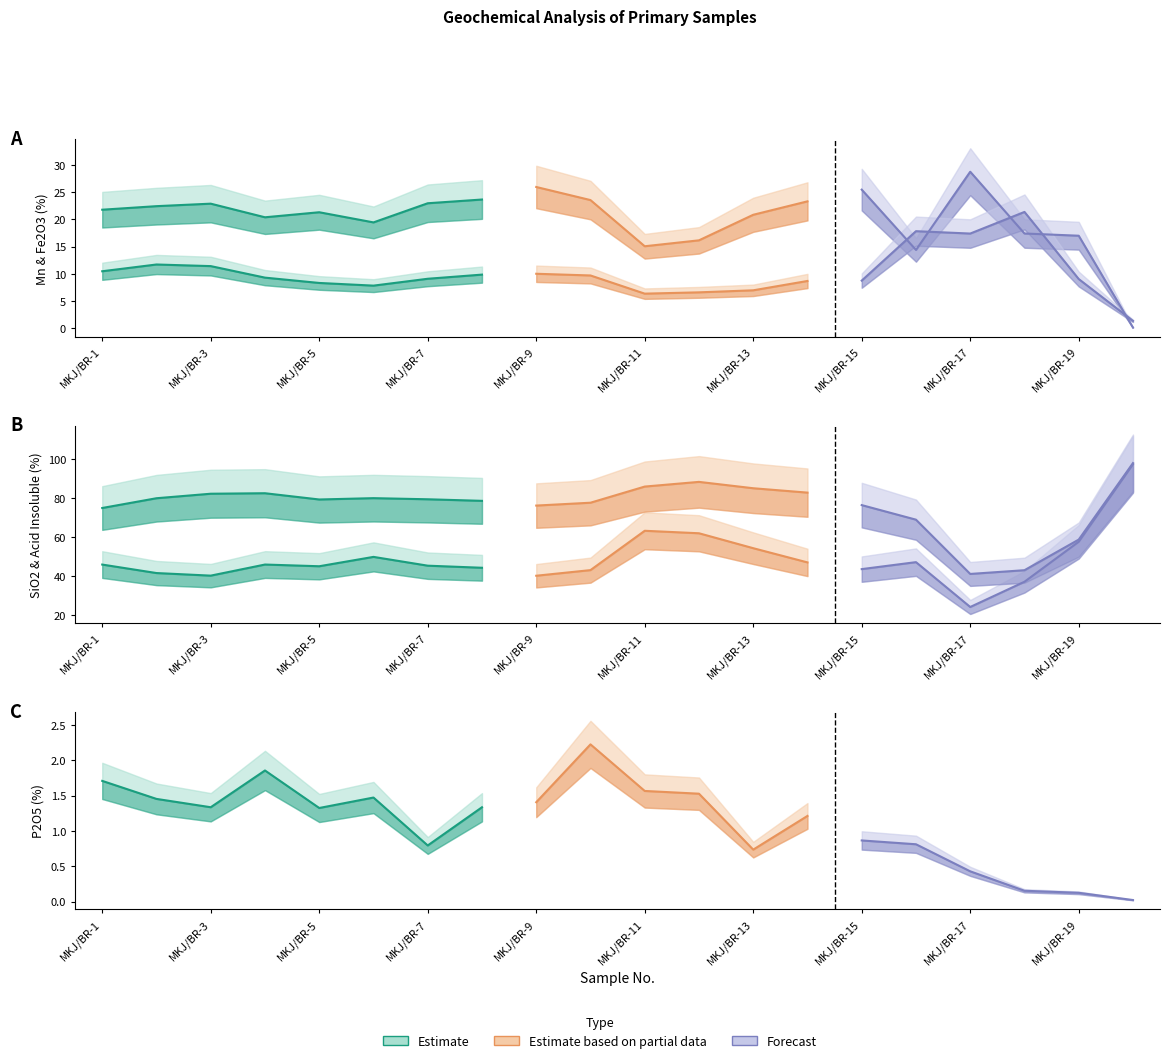

How many categories are shown in the chart?

20